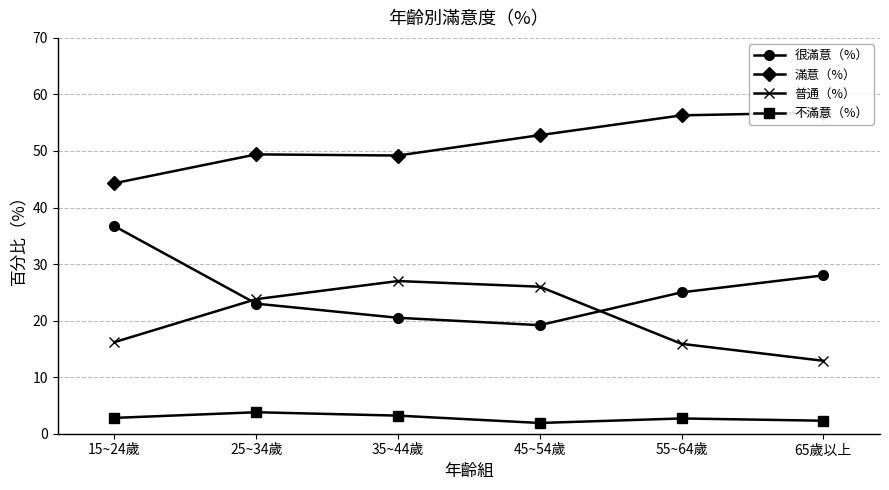

Is it true that 普通（%） equals 35.1 at 45~54歲?

False